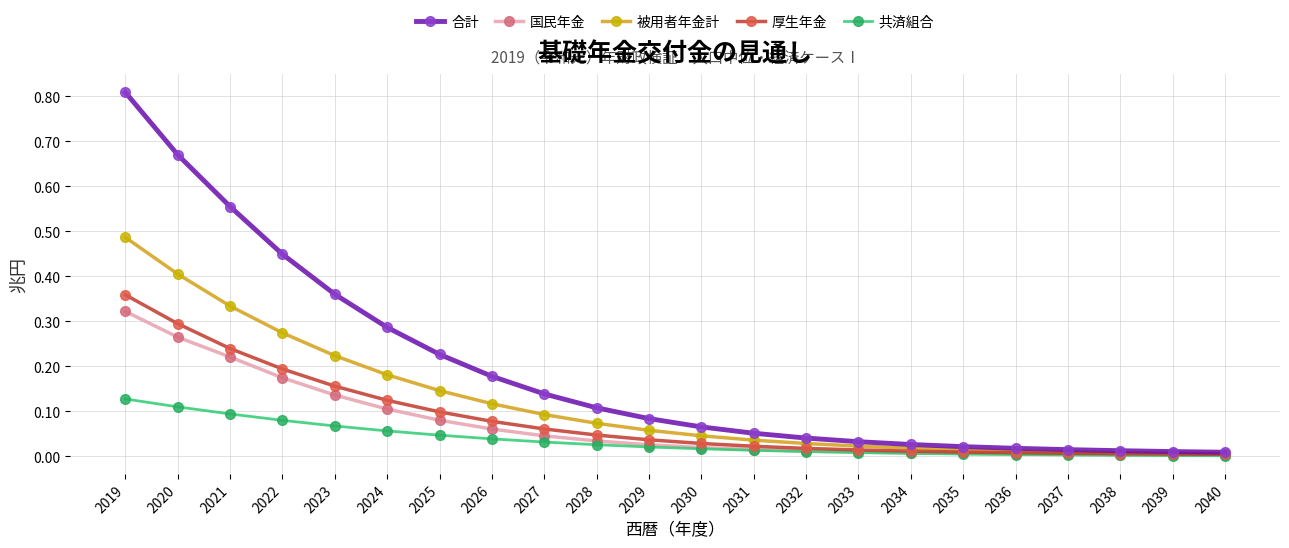

What are all the series names shown in the legend?

合計, 国民年金, 被用者年金計, 厚生年金, 共済組合